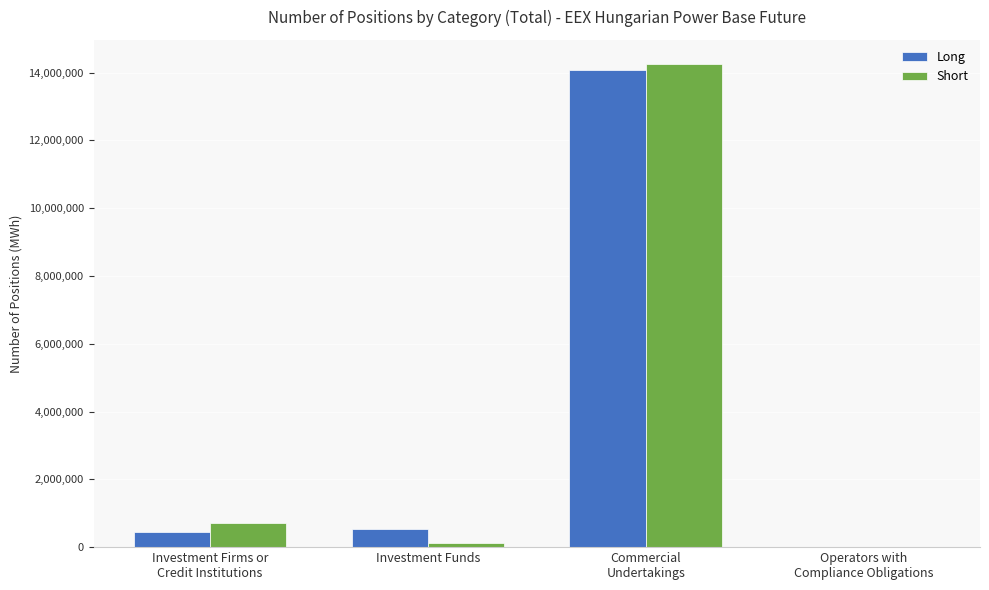

How many categories are shown in the chart?

4